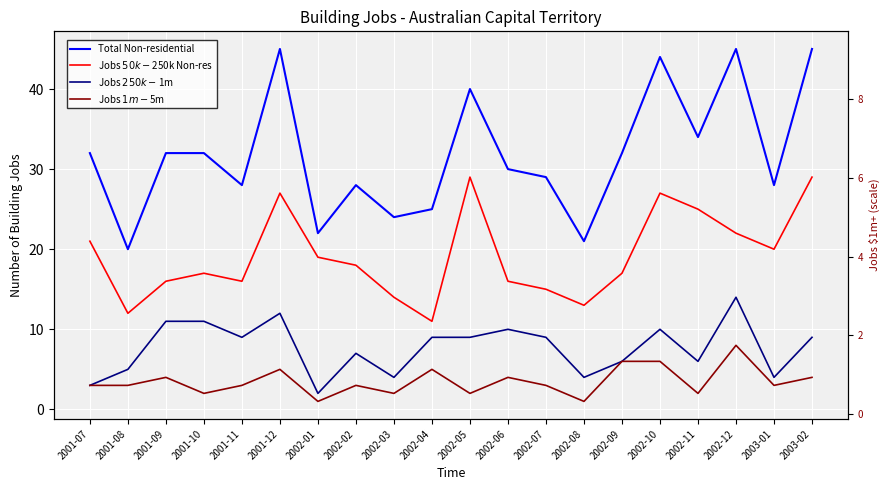

What is the total value across all series at 2002-05?

80